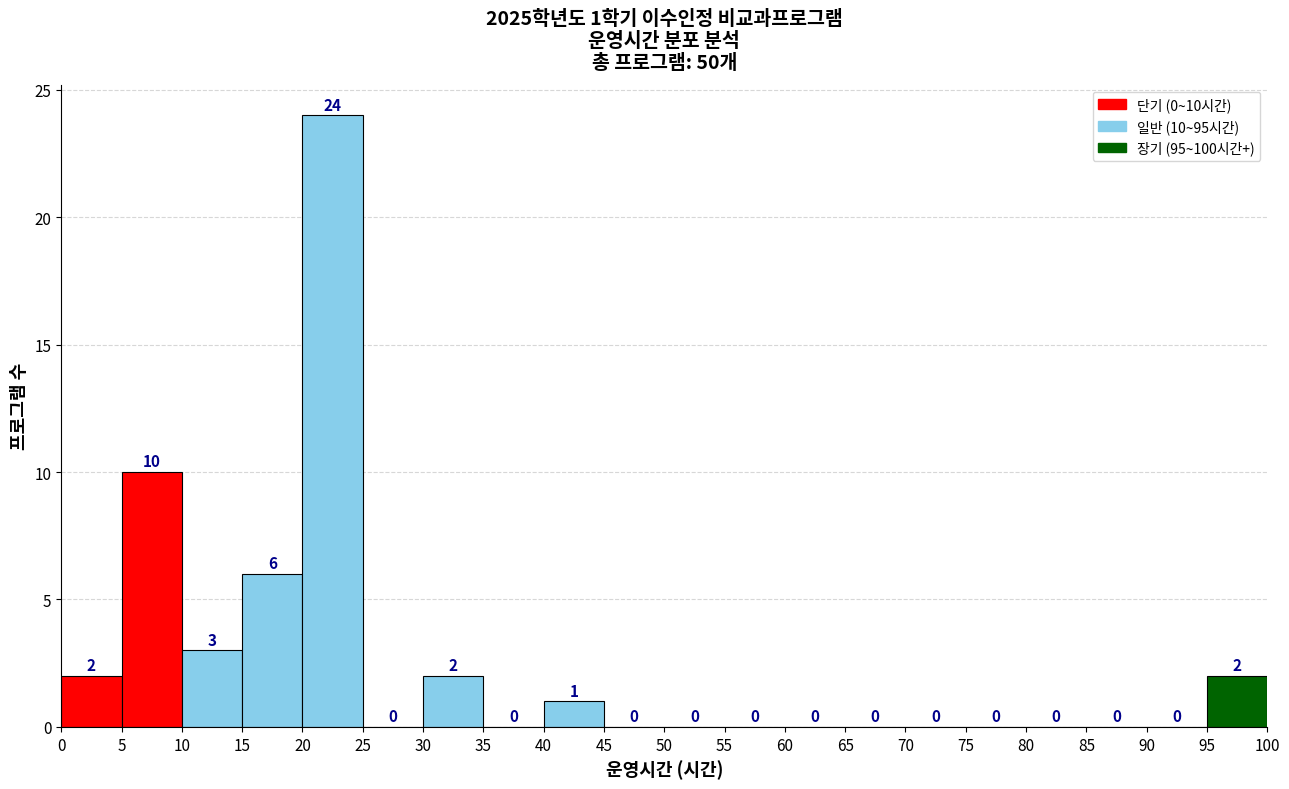

Over which range of the x-axis is the bar tallest?

20 to 25